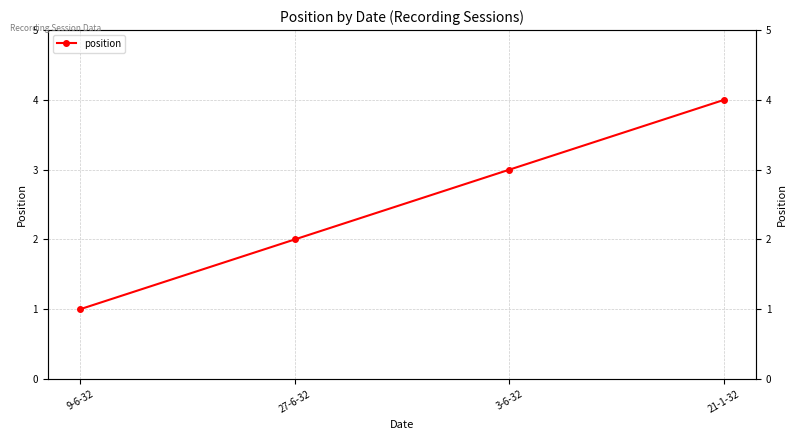

True or false: there are more than 1 points higher than both neighbors.

False